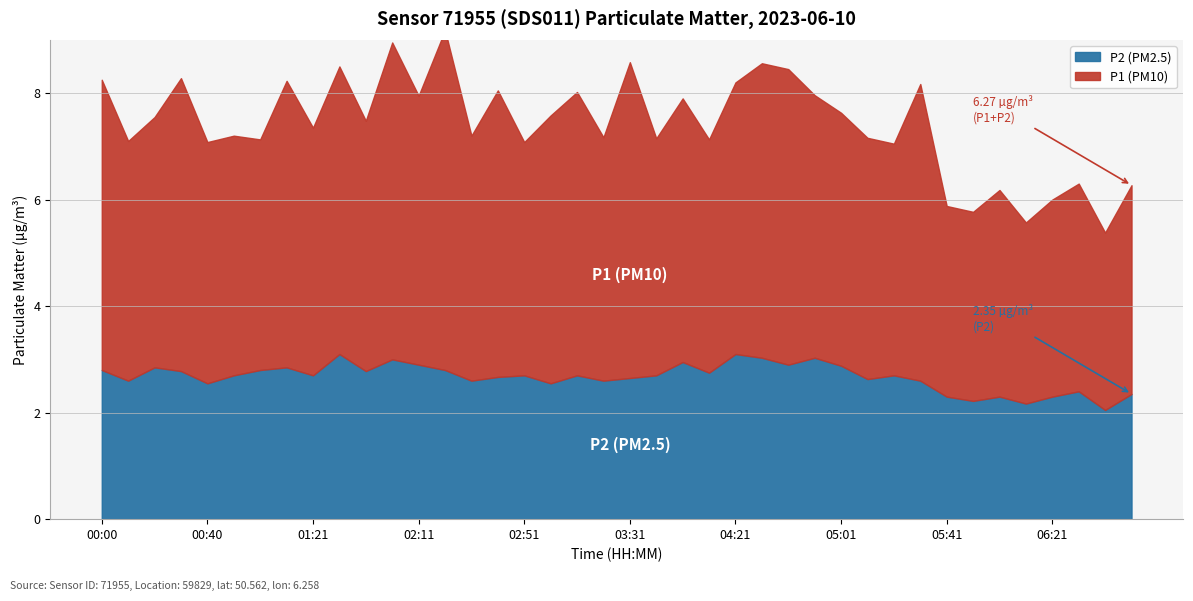

True or false: P1 and P2 cross at least once.

False